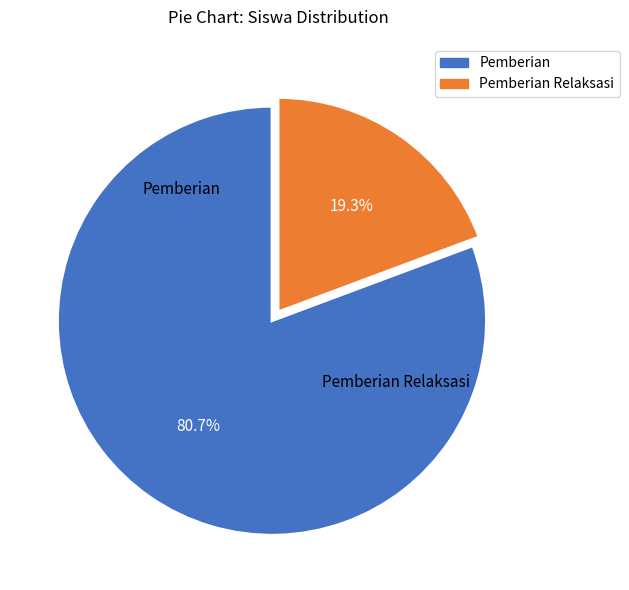

Does any single category account for the majority?

Yes